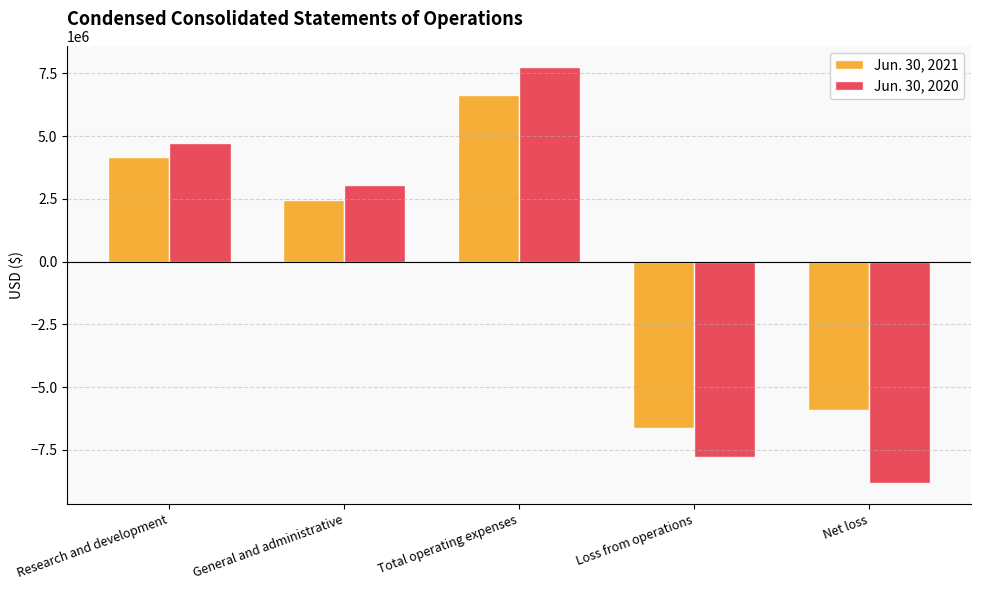

At which category is the sum across all series the highest?

Total operating expenses